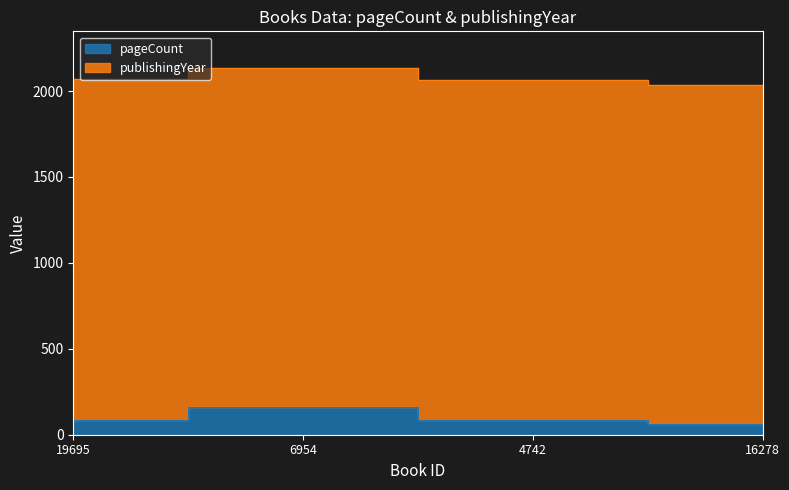

What value does the data have at 4742, to the nearest 10?

90